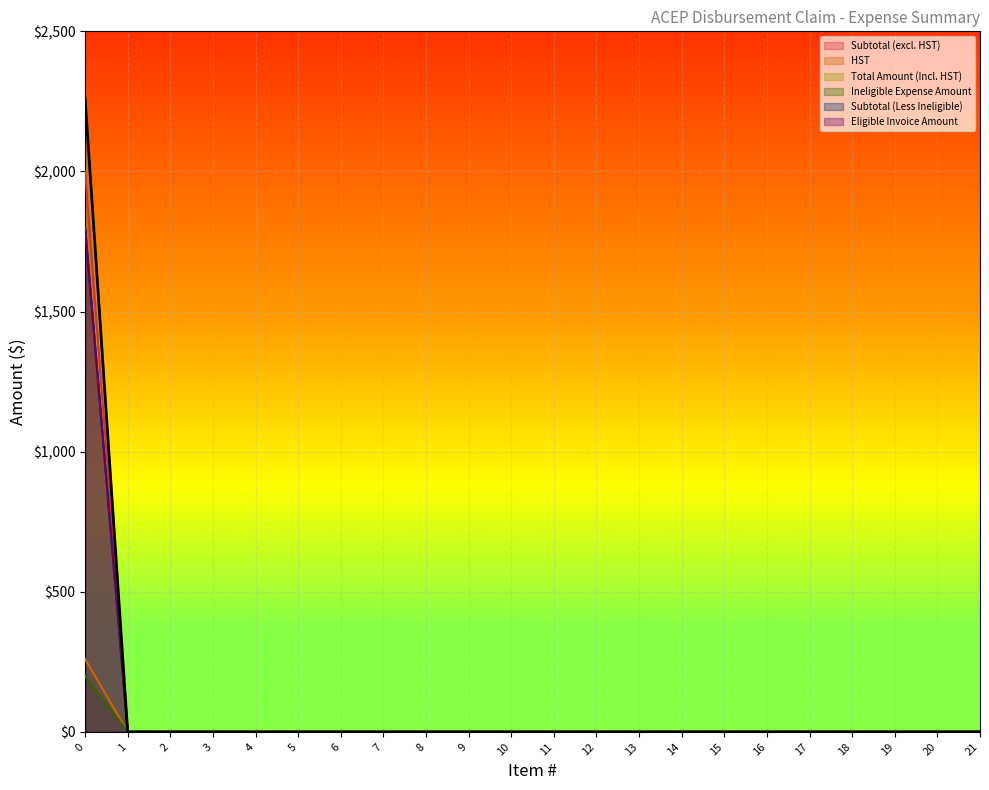

Which series has the largest total across all categories?

Subtotal (Less Ineligible)